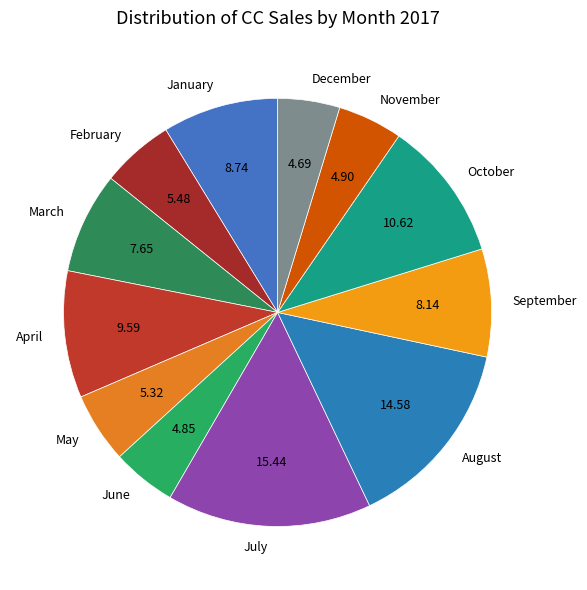

How many slices are in this pie chart?

12